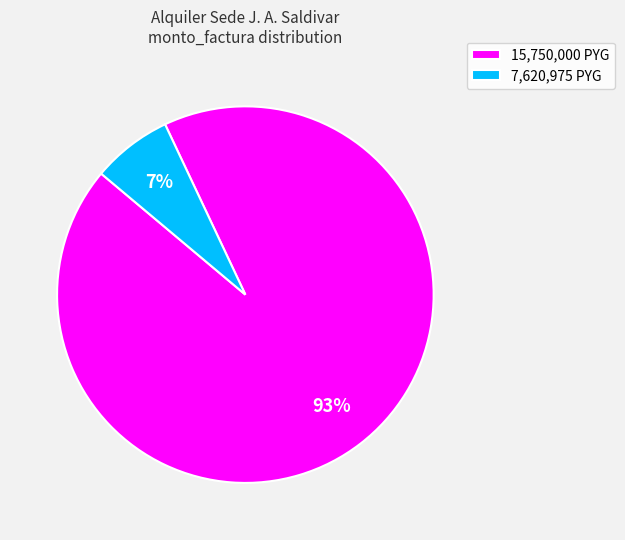

What percentage is the 7,620,975 PYG slice, to the nearest percent?

7%